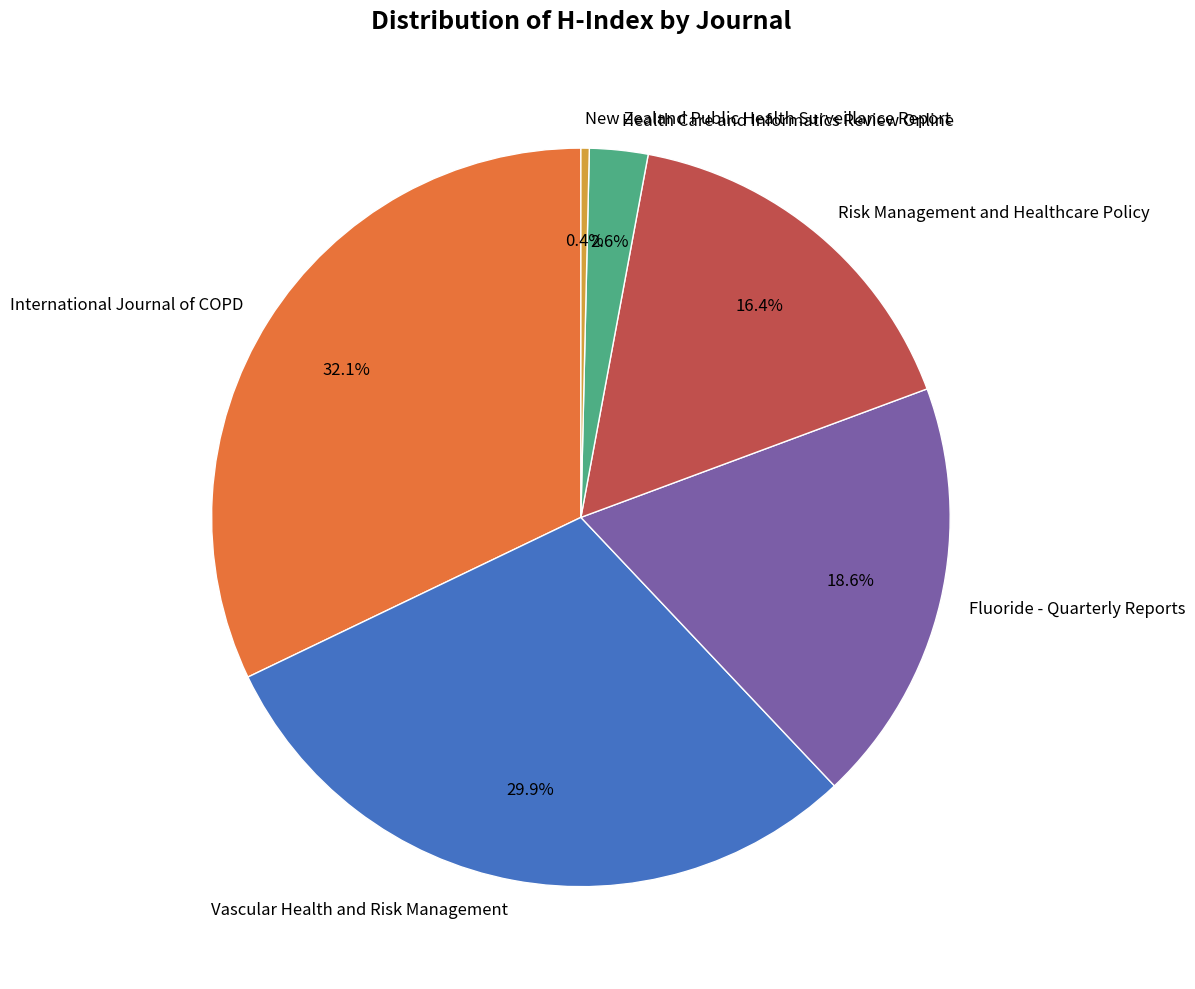

What is the total percentage of Risk Management and Healthcare Policy and International Journal of COPD?

48.5%